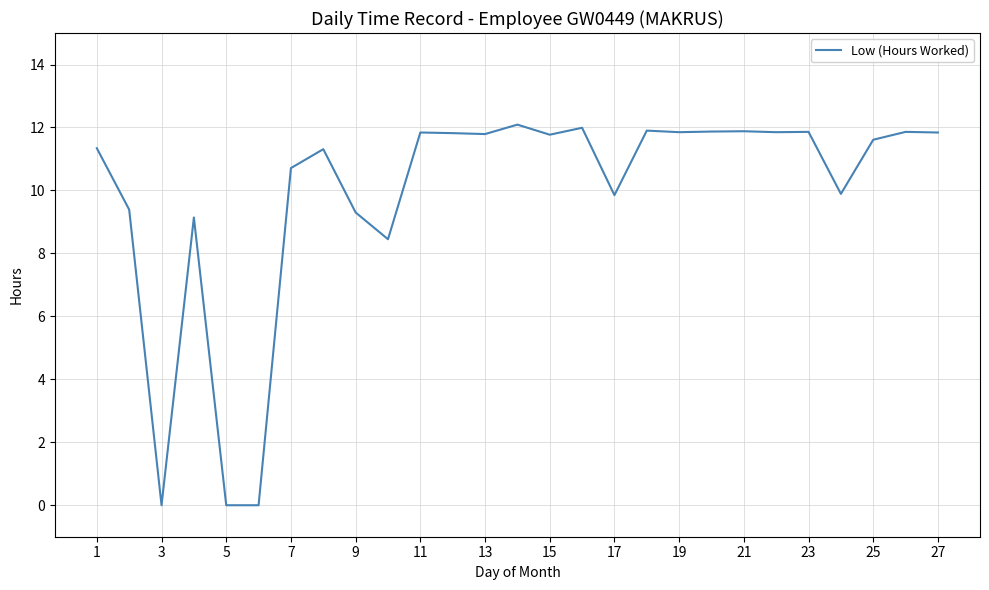

What is the greatest value displayed?

12.1